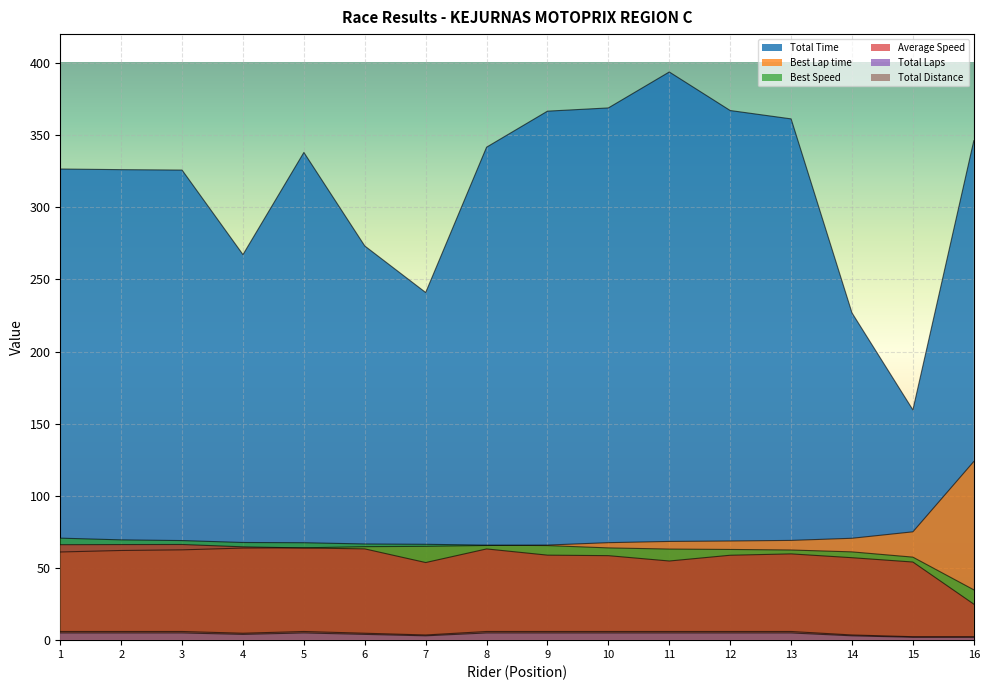

How many data points in Total Distance are less than 6?

6